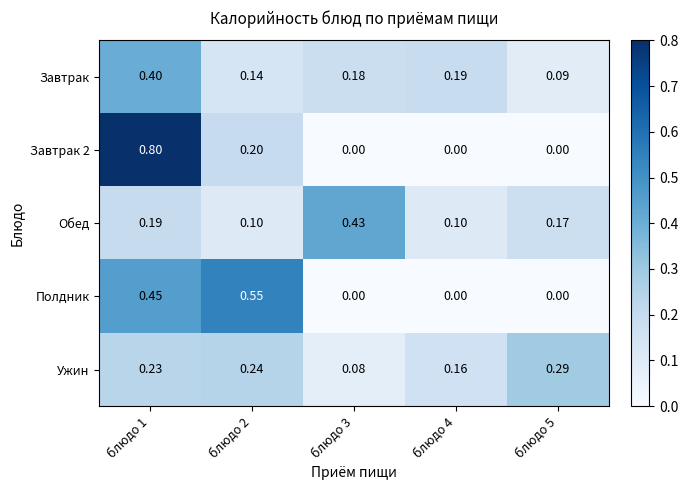

Which series changed the most between блюдо 2 and блюдо 5?

Полдник